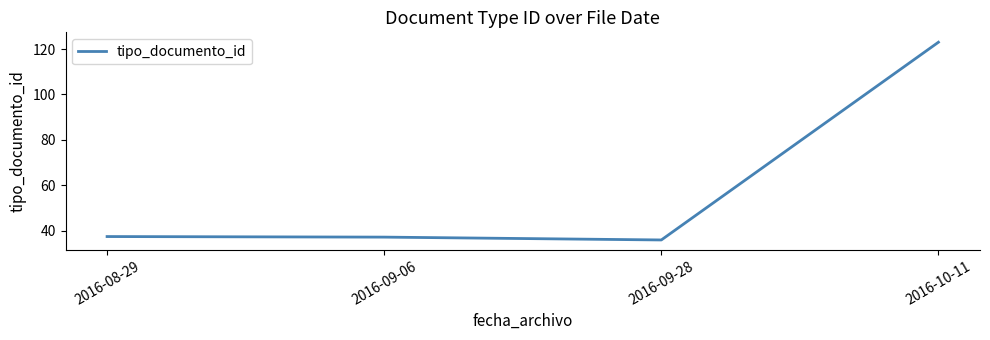

What is the approximate value at 2016-10-11?

123.0